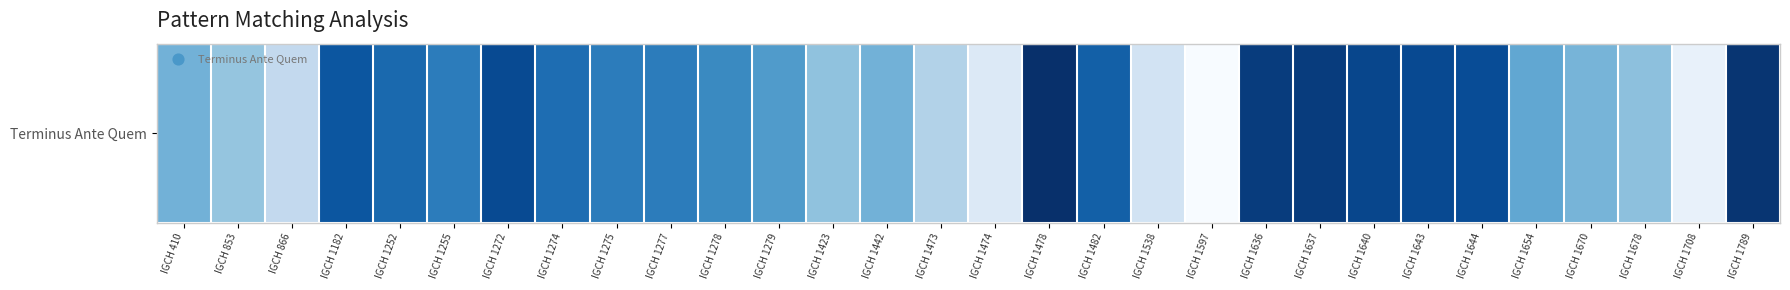

What is the sum of all values?

10811